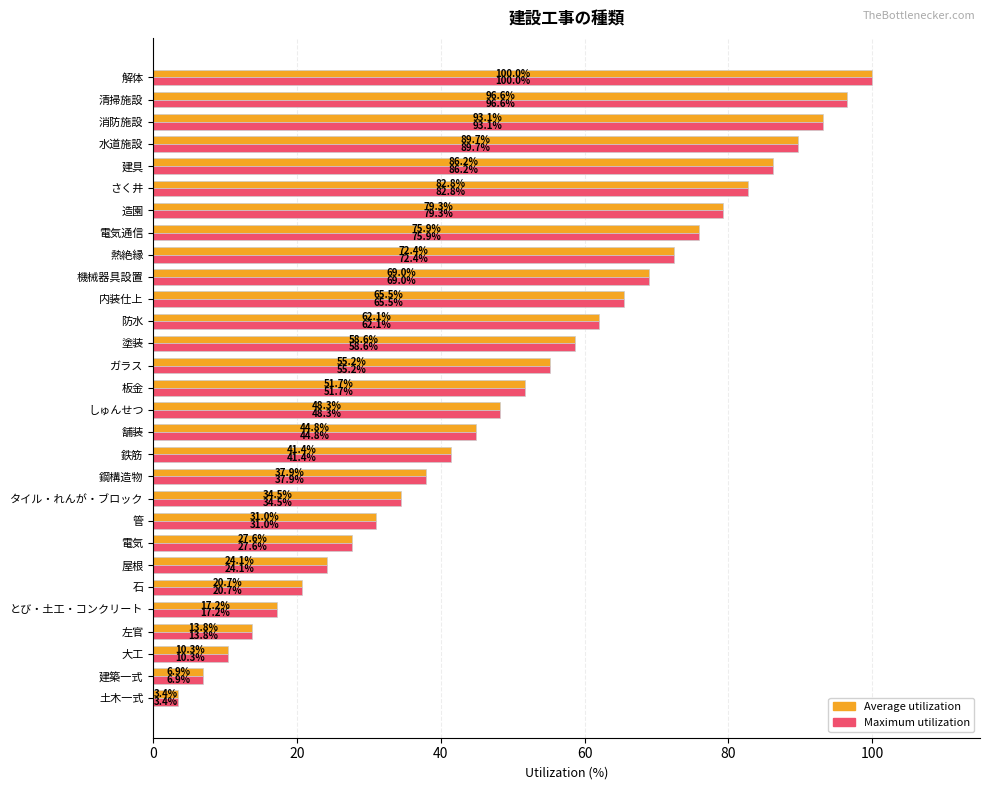

At which label is Average utilization closest to 51?

板金